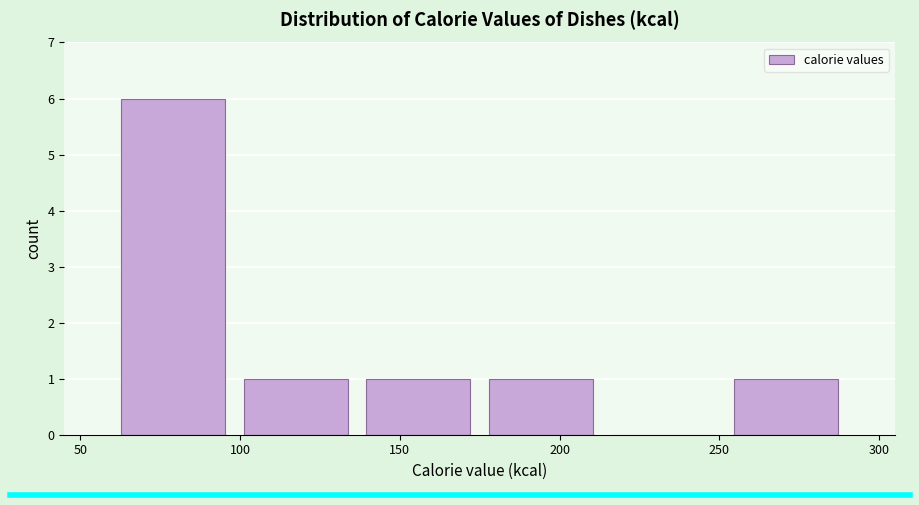

Reading left to right, transcribe this chart: for each bar, give the range it covers on the x-axis and its height. Neither the bar edges nor the heights are printed on the chart, so give them approximately, as read against the axes.

60 to 100: 6
100 to 135: 1
135 to 175: 1
175 to 215: 1
215 to 250: 0
250 to 290: 1